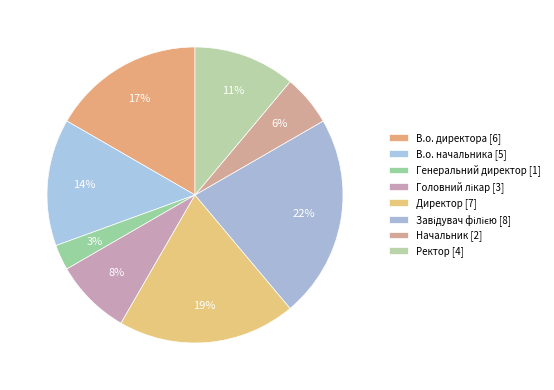

Is it true that В.о. директора is 17% of the pie?

True